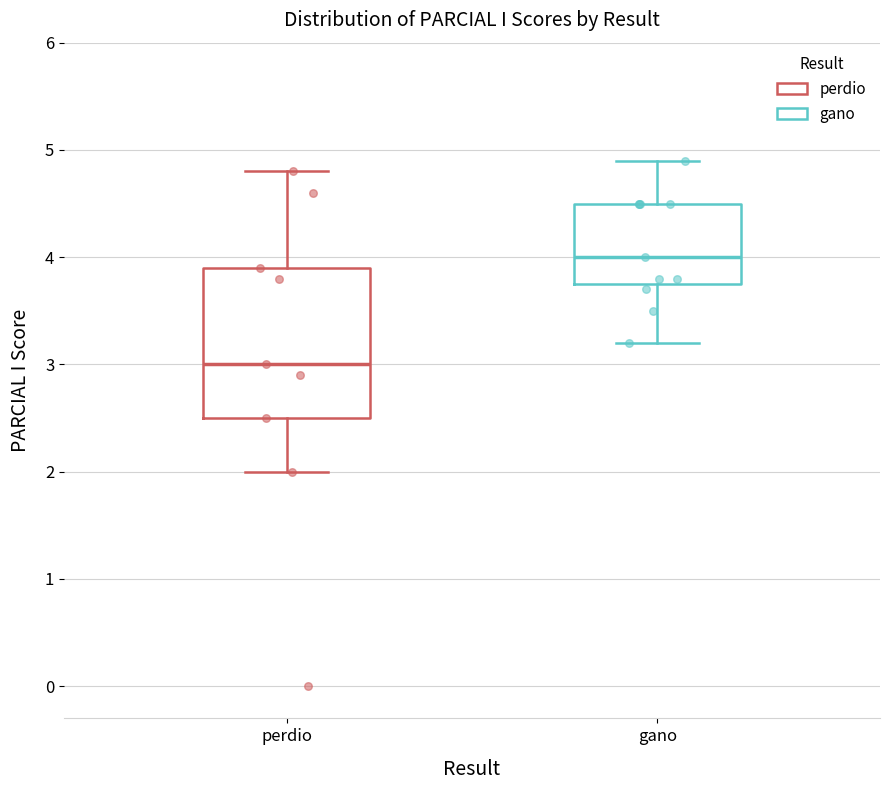

Reading left to right, read every box against the y-axis: the position of its median line, the range the box covers, and the ends of its whiskers. The values are not printed on the chart, so give them approximately, as read against the axis.

perdio: median 3.0, box 2.5 to 3.9, whiskers 2.0 to 4.8
gano: median 4.0, box 3.8 to 4.5, whiskers 3.2 to 4.9